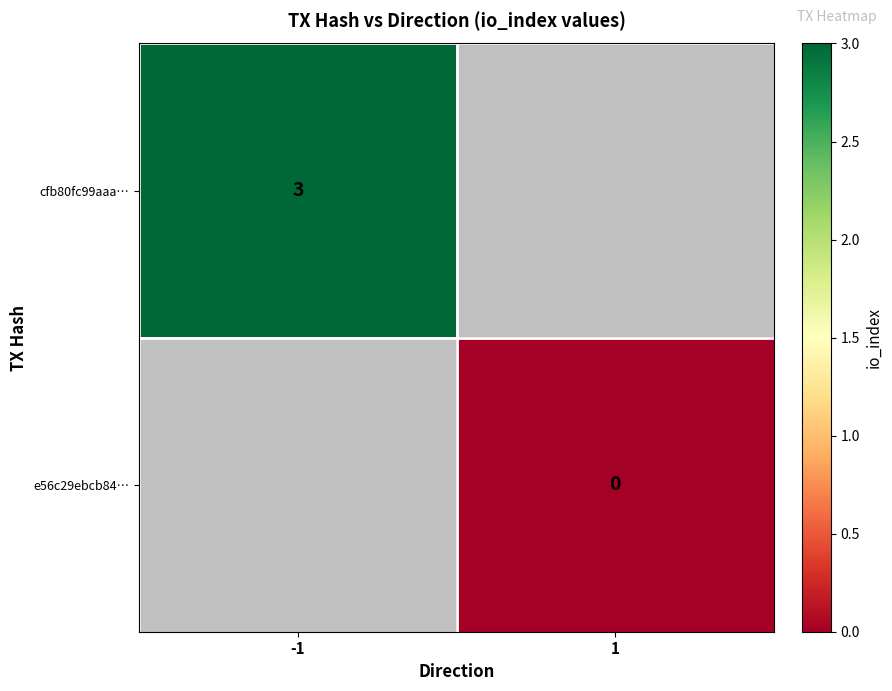

Which label corresponds to the smallest value in the chart?

1